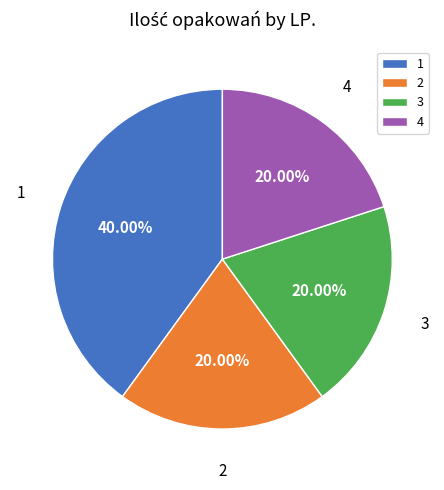

Which slice is the largest?

1